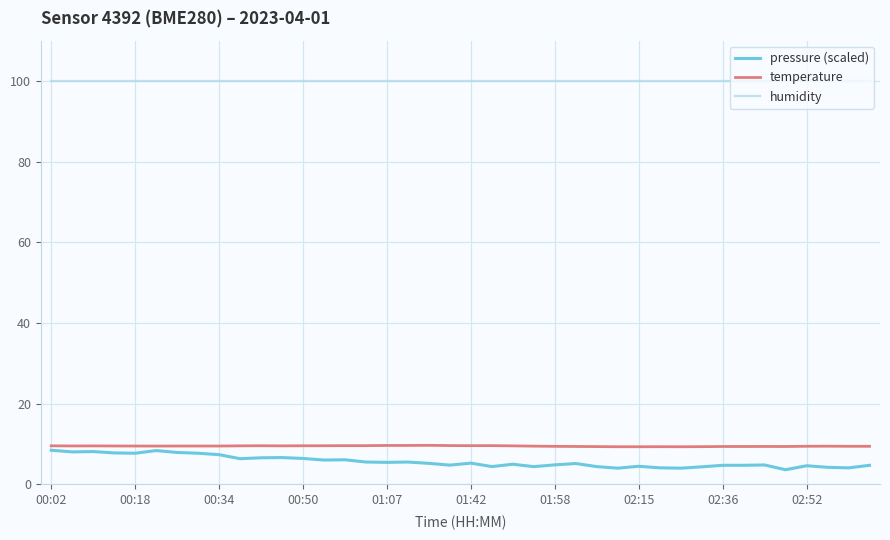

True or false: pressure (scaled) and humidity cross at least once.

False